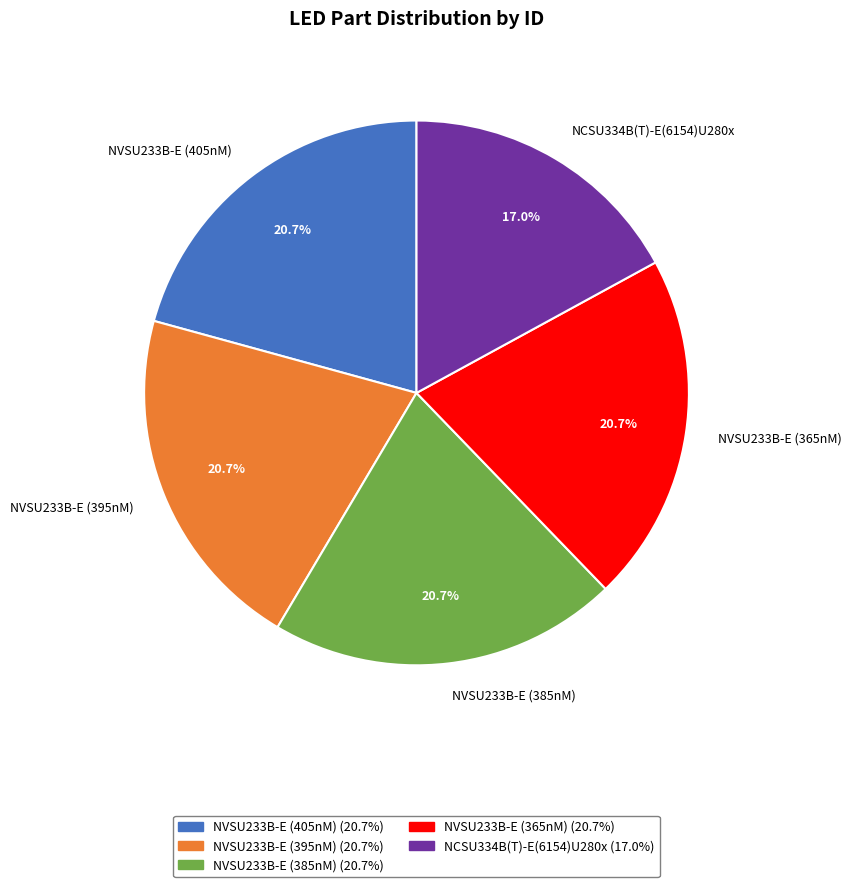

Which slice is the smallest?

NCSU334B(T)-E(6154)U280x